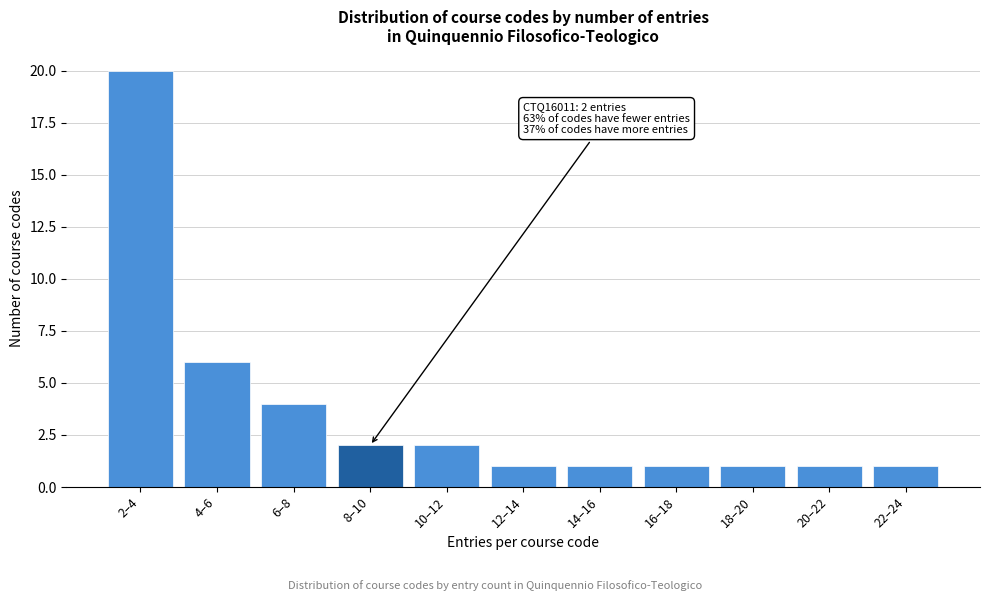

Reading right to left, what are all the values shown in this chart?

1	1	1	1	1	1	2	2	4	6	20